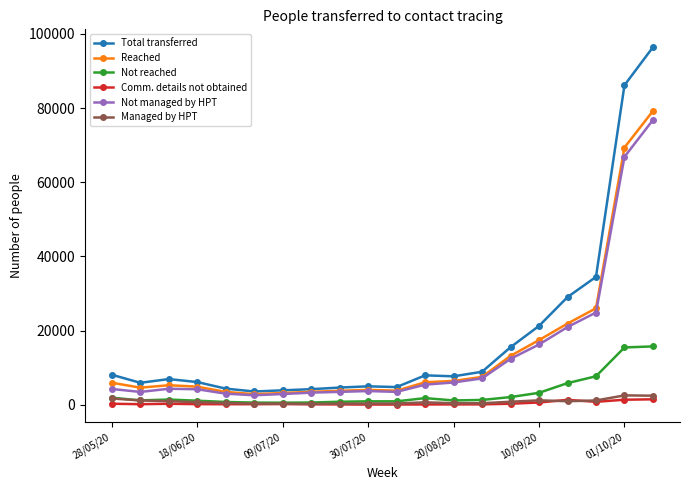

True or false: Total transferred and Comm. details not obtained intersect in this chart.

False